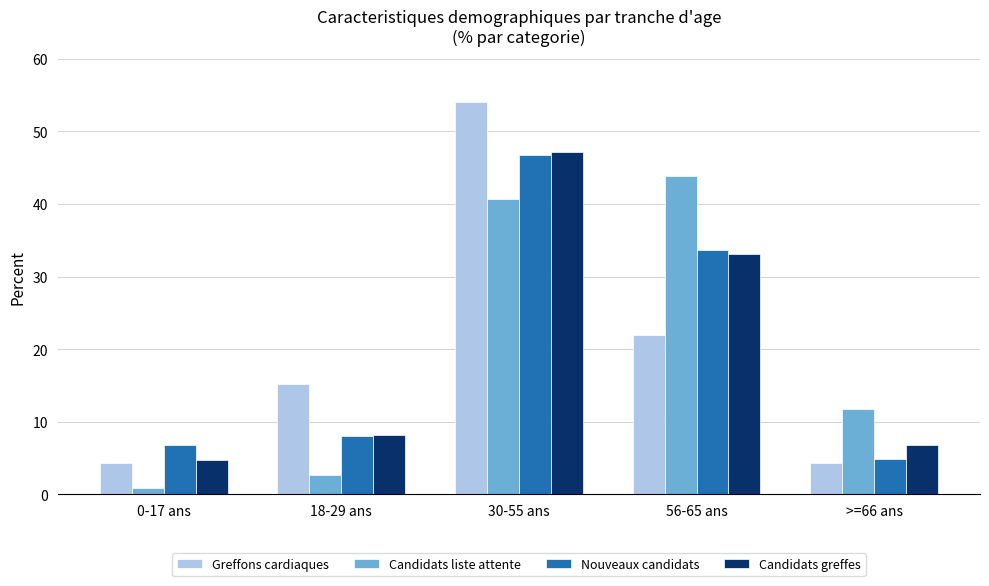

The value of Greffons cardiaques at >=66 ans is 1.6. True or false?

False